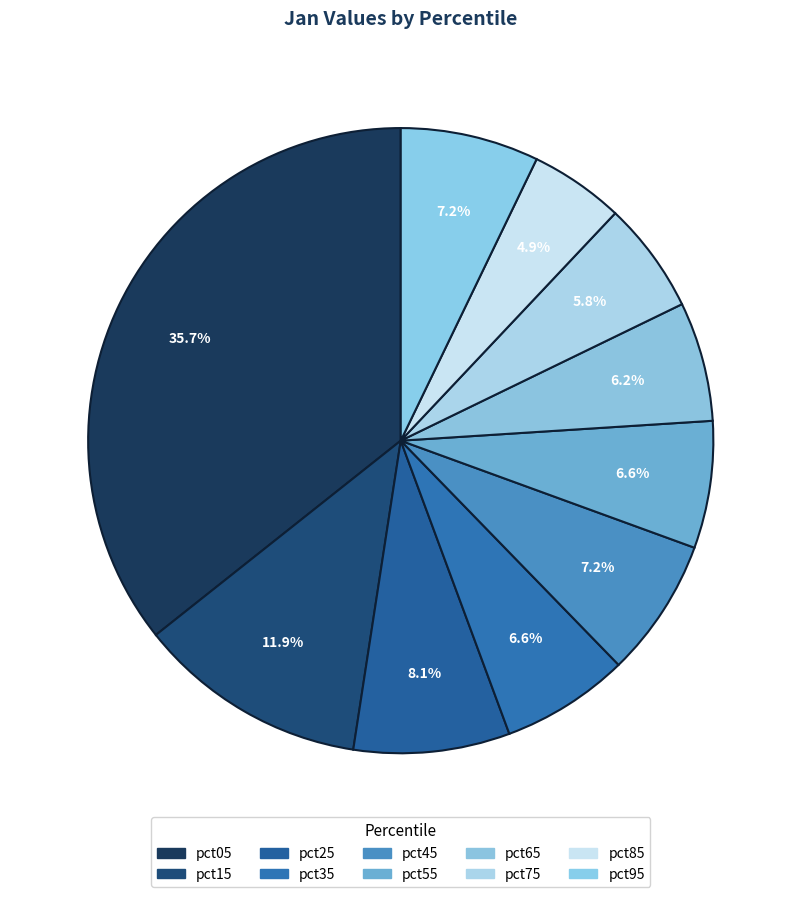

How many segments does this pie chart have?

10